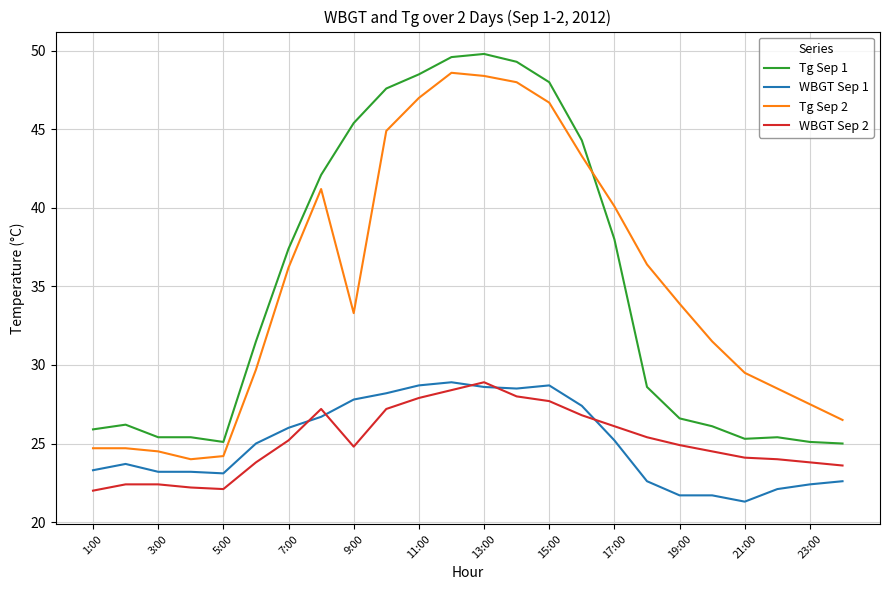

True or false: Tg Sep 1 and WBGT Sep 2 cross at least once.

False